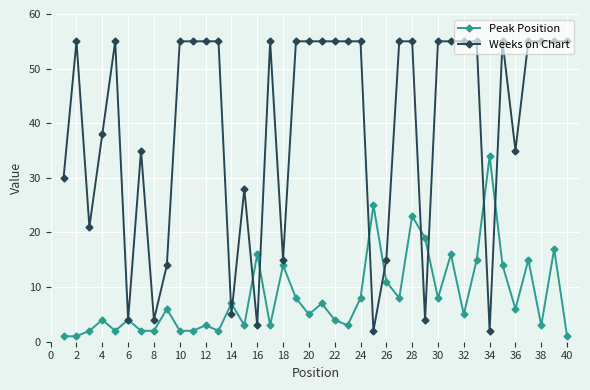

True or false: Peak Position has more than 0 points higher than both neighbors.

True